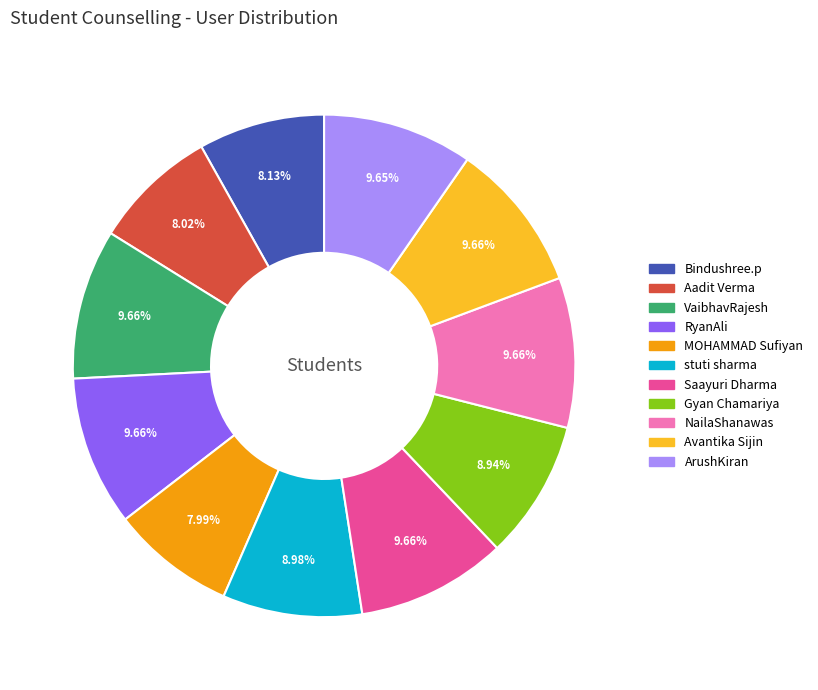

What percentage is NOT represented by RyanAli?

90.3%